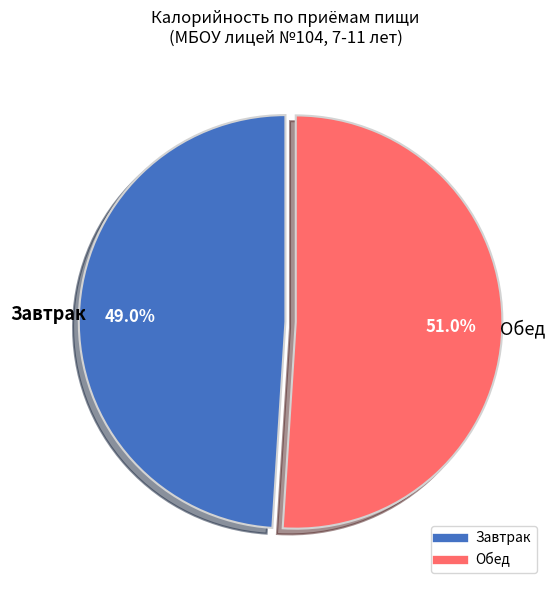

Approximately how many times larger is the value at Завтрак compared to Обед?

1.0